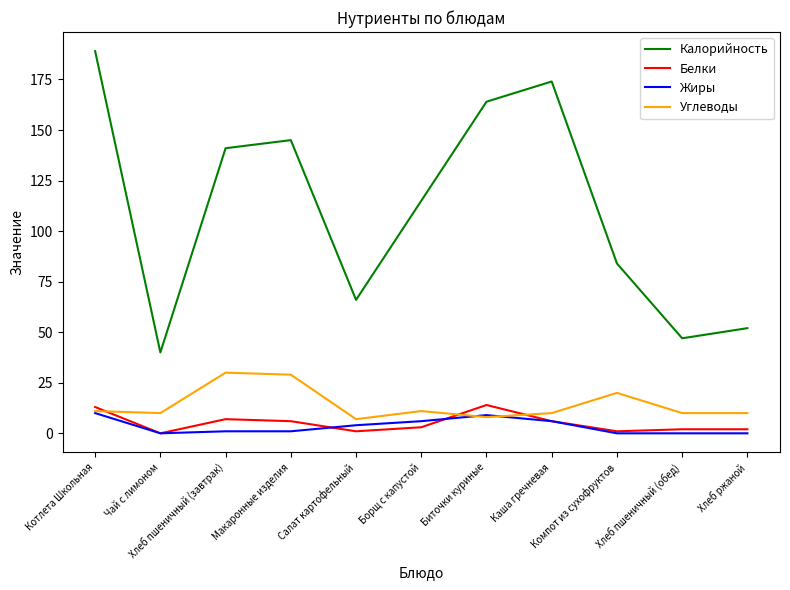

What is the highest value of the Жиры series?

10